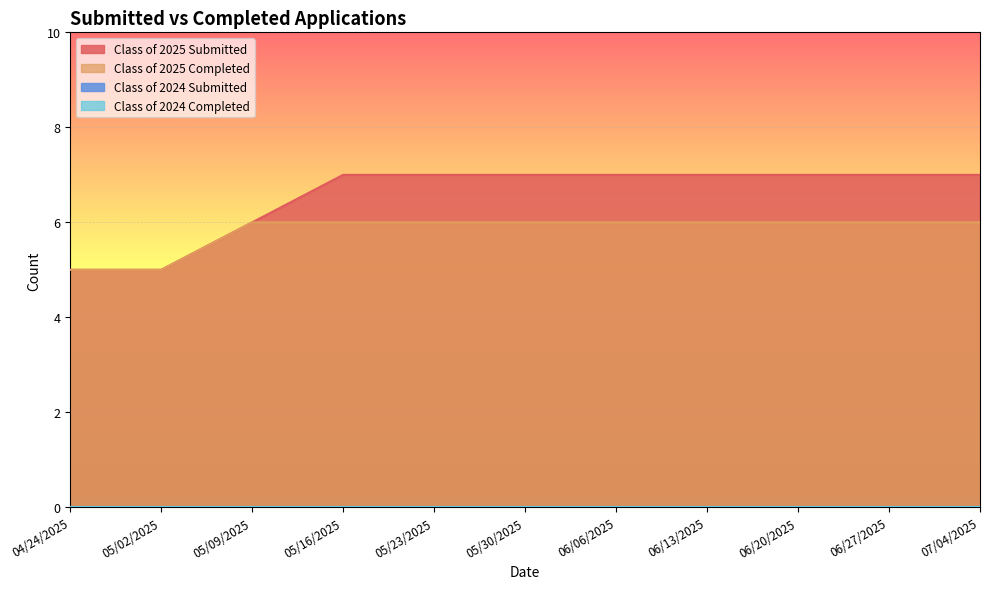

What position from the left is 05/02/2025?

2